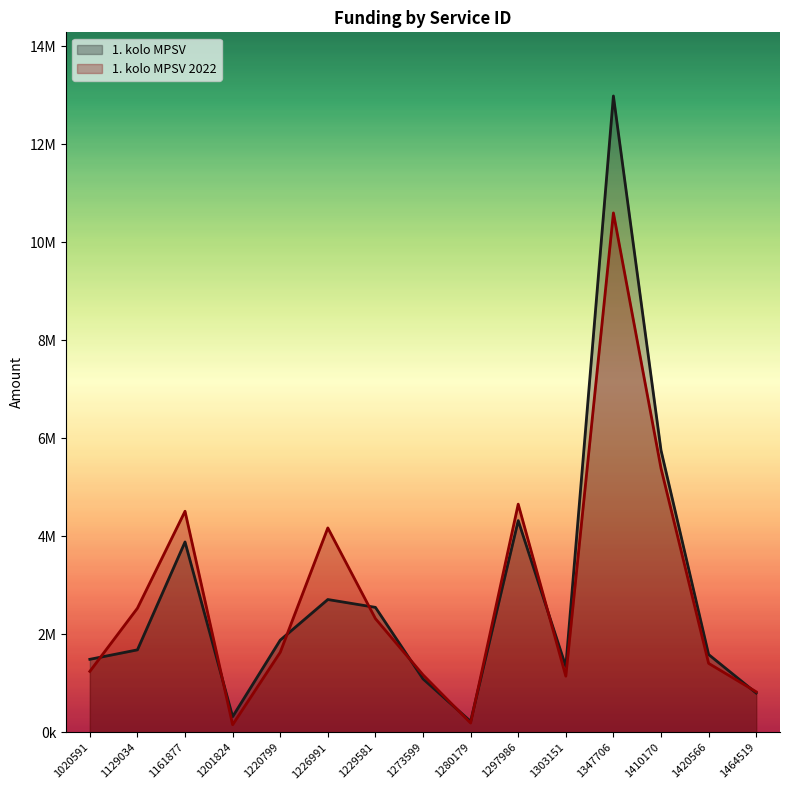

In 1. kolo MPSV 2022, how many points are lower than both neighbors (excluding endpoints)?

3